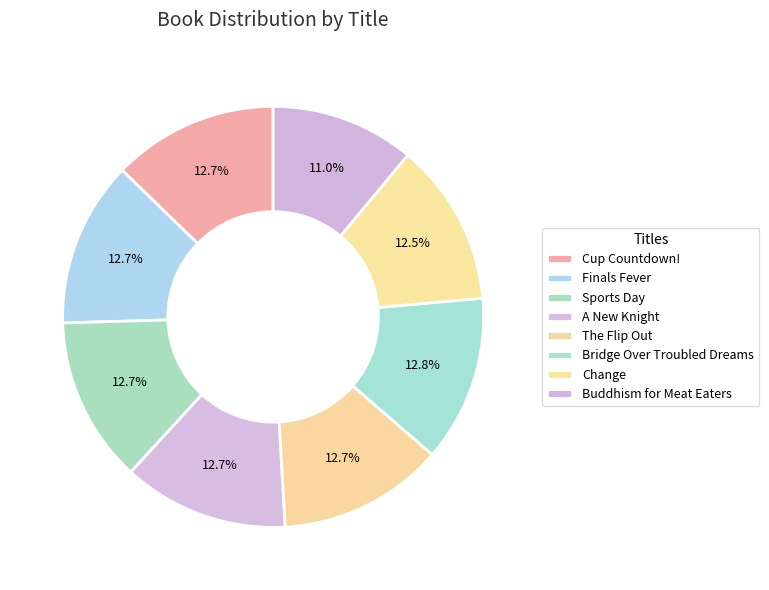

To the nearest percent, what is the difference between the largest and smallest slice percentages?

2%